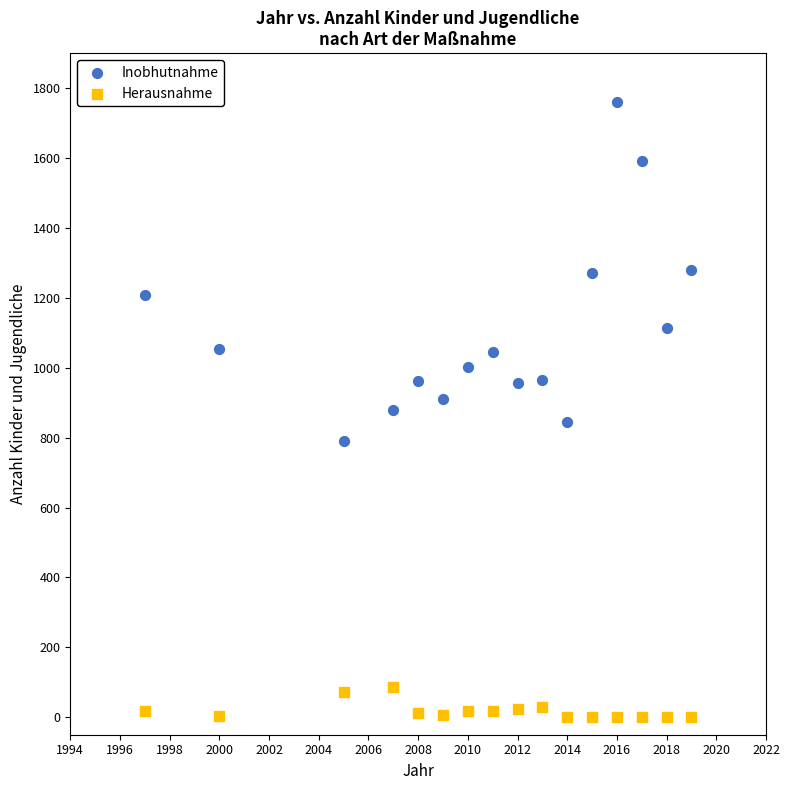

What are all the series names shown in the legend?

Inobhutnahme, Herausnahme